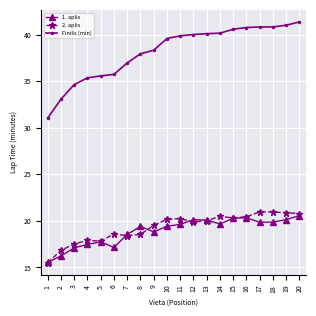

What is the difference between the 2. aplis values at 13 and 19?

0.9